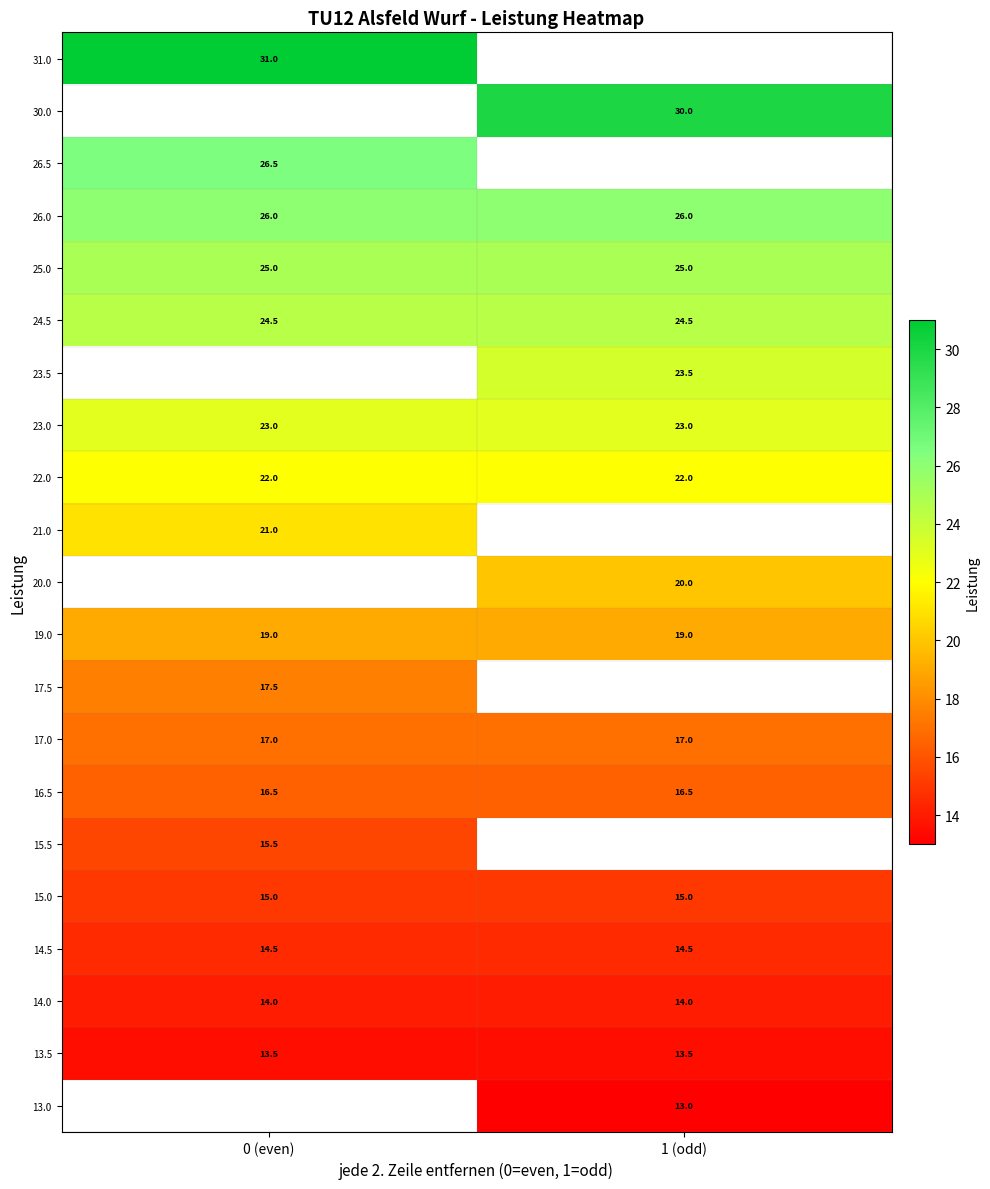

Is it true that 22.0 equals 8.5 at 0 (even)?

False